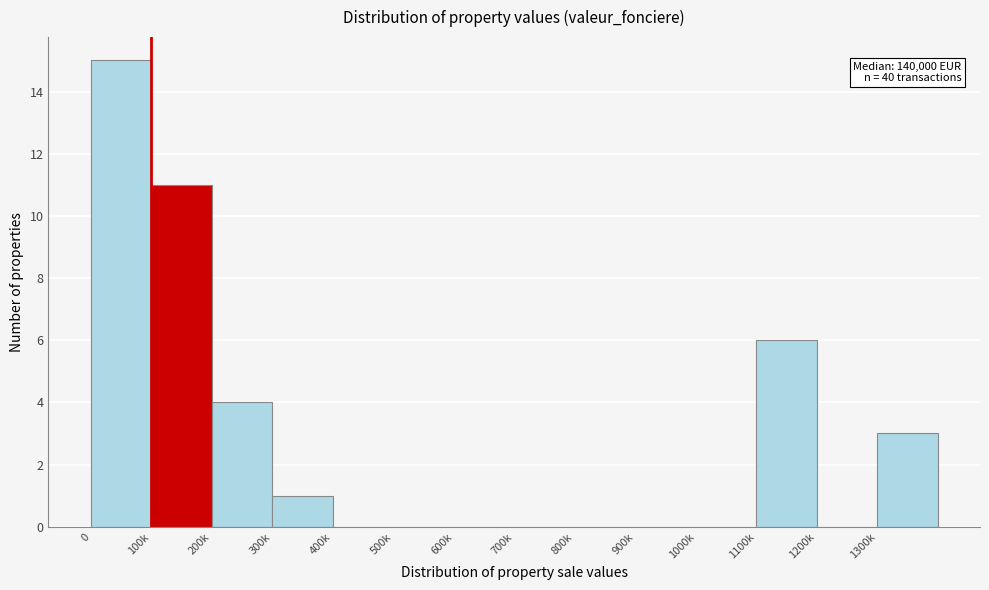

Reading right to left, transcribe all the data shown in this chart.

1300k=3	1200k=0	1100k=6	1000k=0	900k=0	800k=0	700k=0	600k=0	500k=0	400k=0	300k=1	200k=4	100k=11	0=15